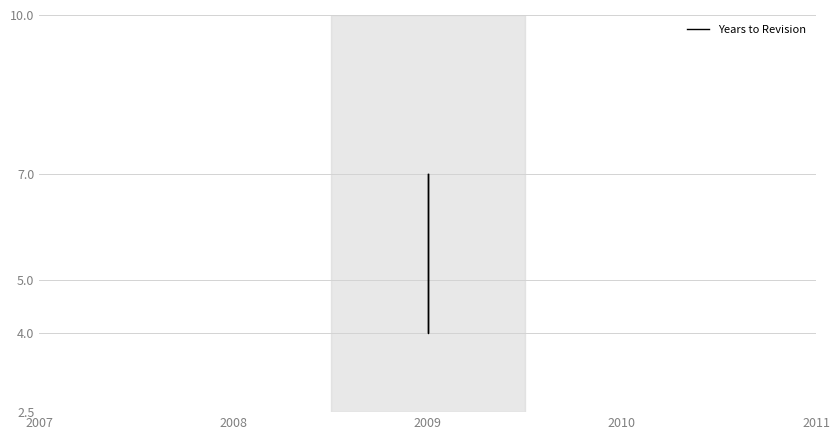

What is the difference between the maximum and minimum values?

3